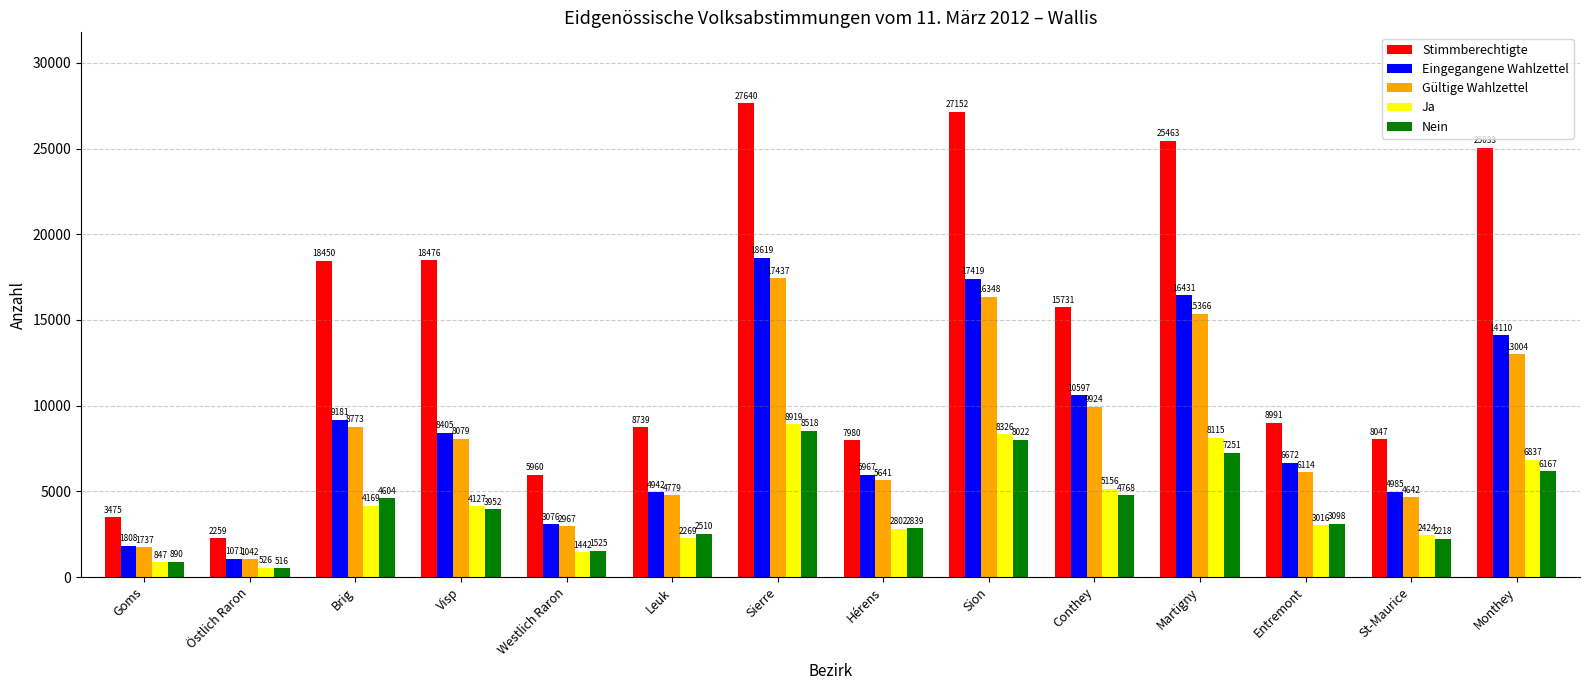

How many bars are there in each group?

5